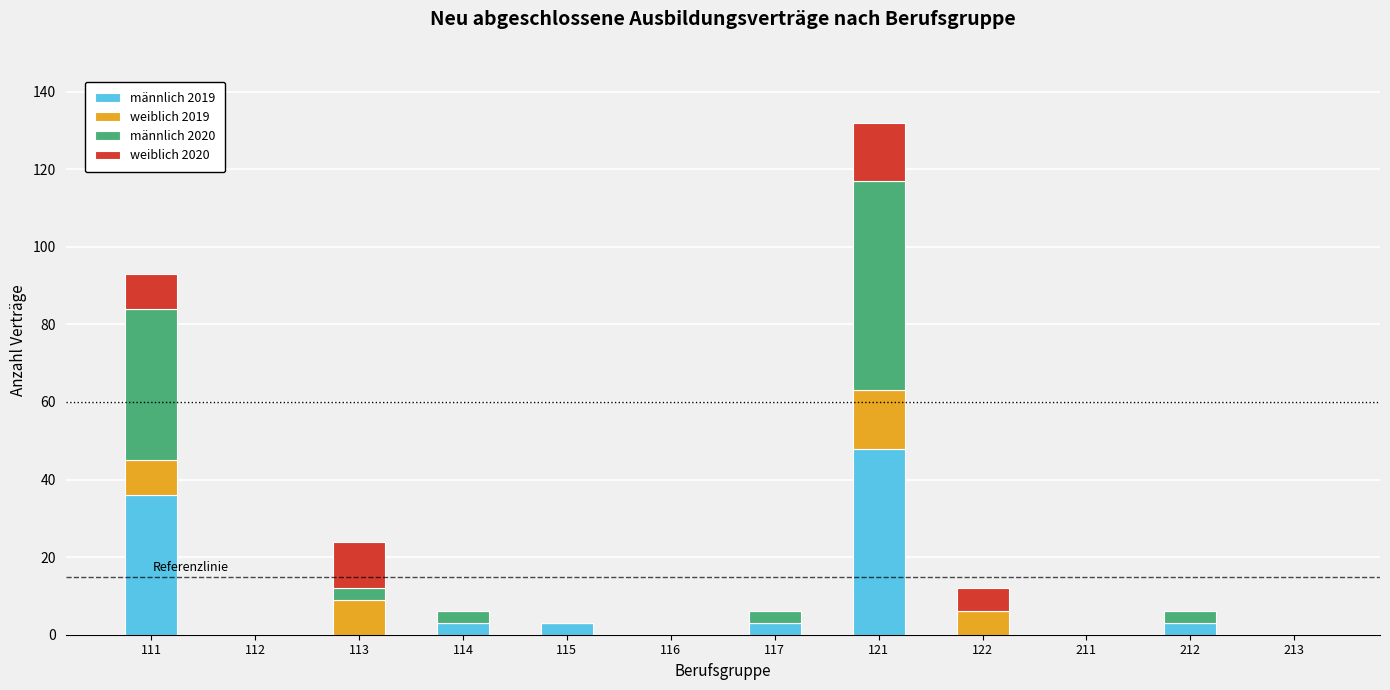

How many data points does each series have?

12